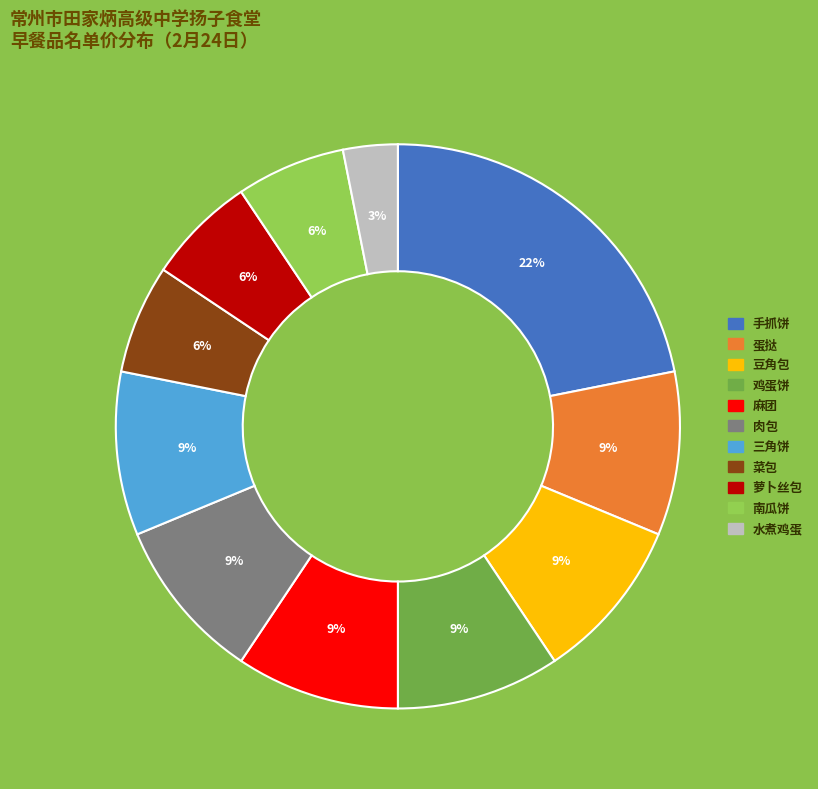

Does 菜包 represent more than half of the total?

No